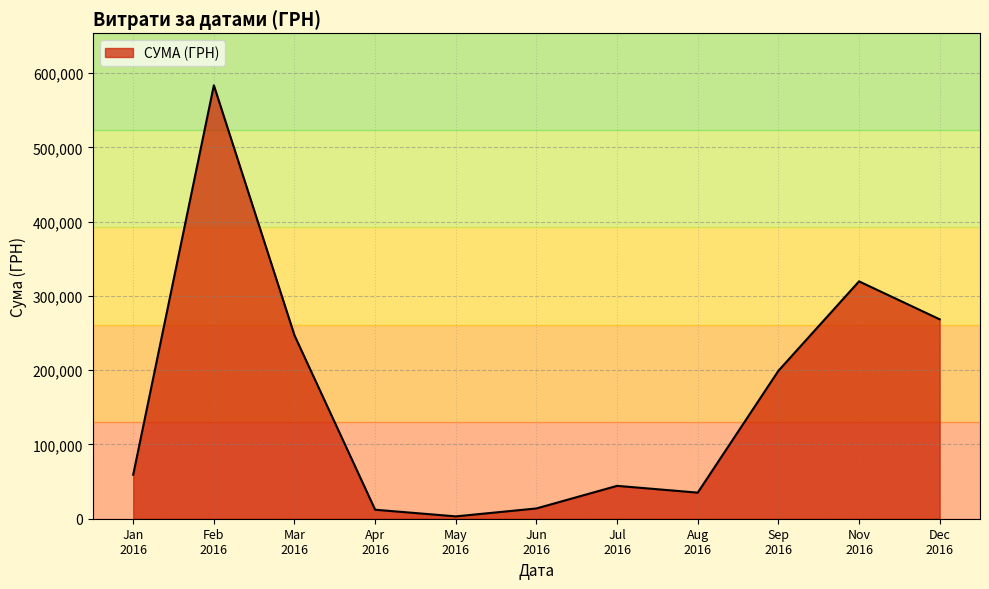

What is the difference between the maximum and second lowest values?

571440.0